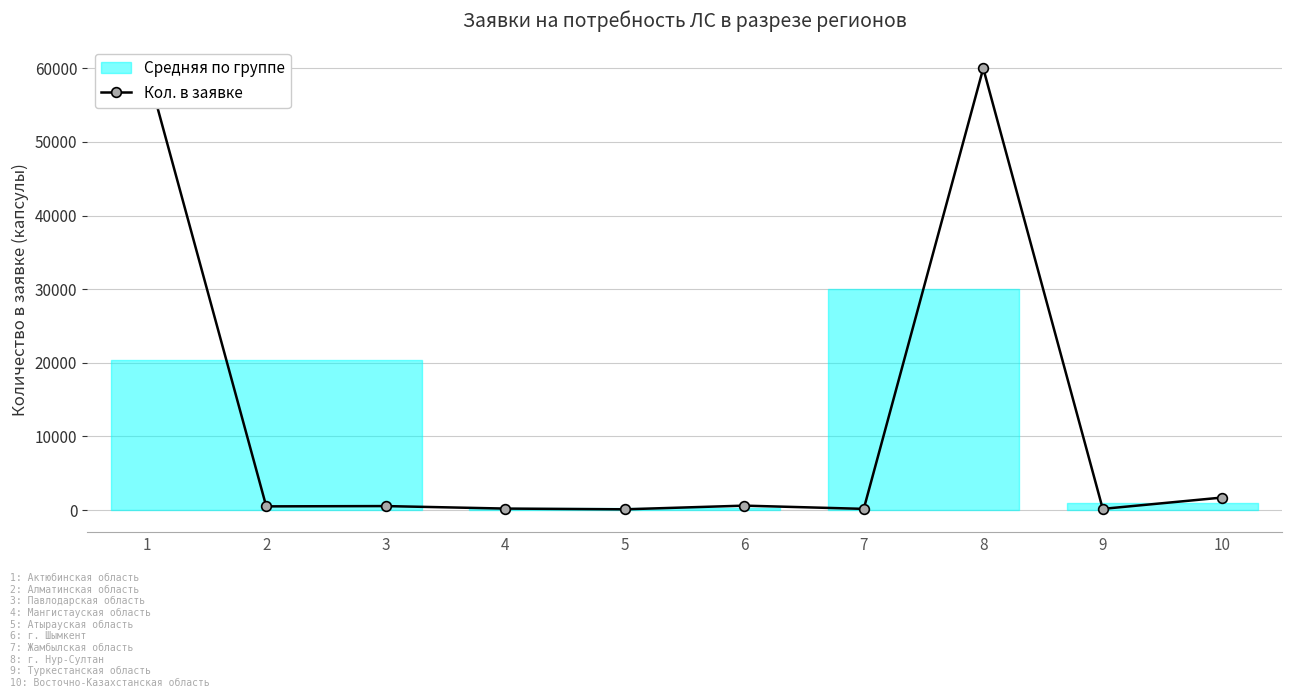

Reading right to left, extract all data points from this chart.

10=1700	9=160	8=60000	7=160	6=600	5=100	4=200	3=540	2=500	1=60000